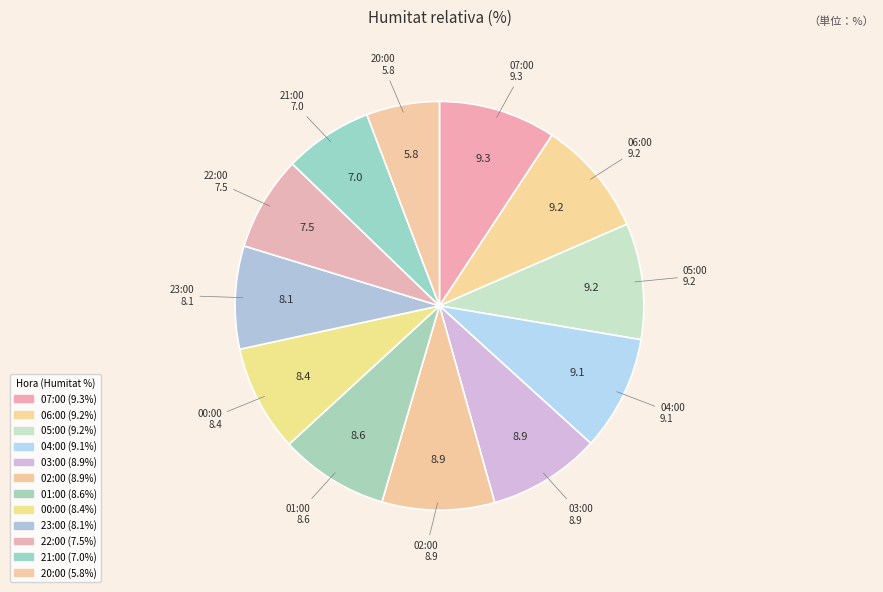

Combined, what portion of the pie is 20:00 and 06:00?

15.0%